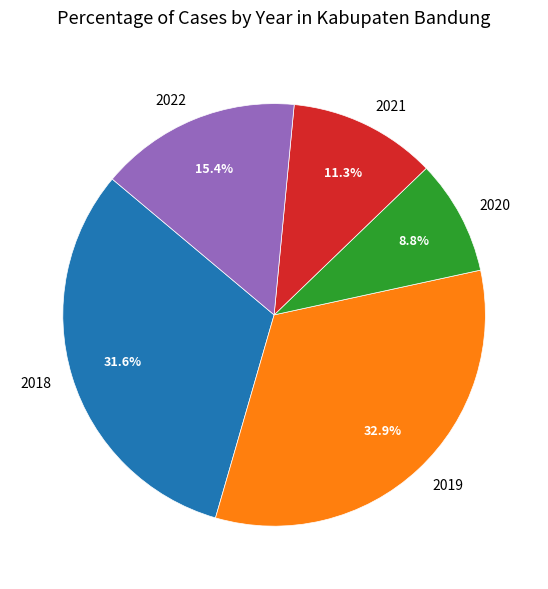

To the nearest percent, what percentage of the pie is 2020?

9%